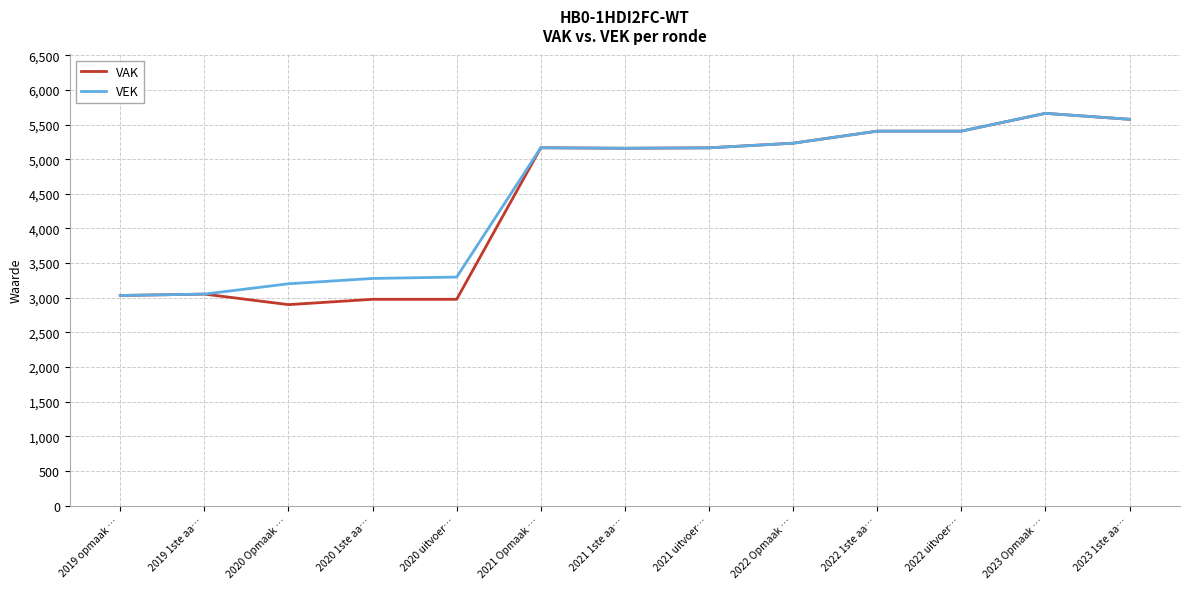

Which series changed the most between 2020 uitvoer… and 2022 1ste aa…?

VAK